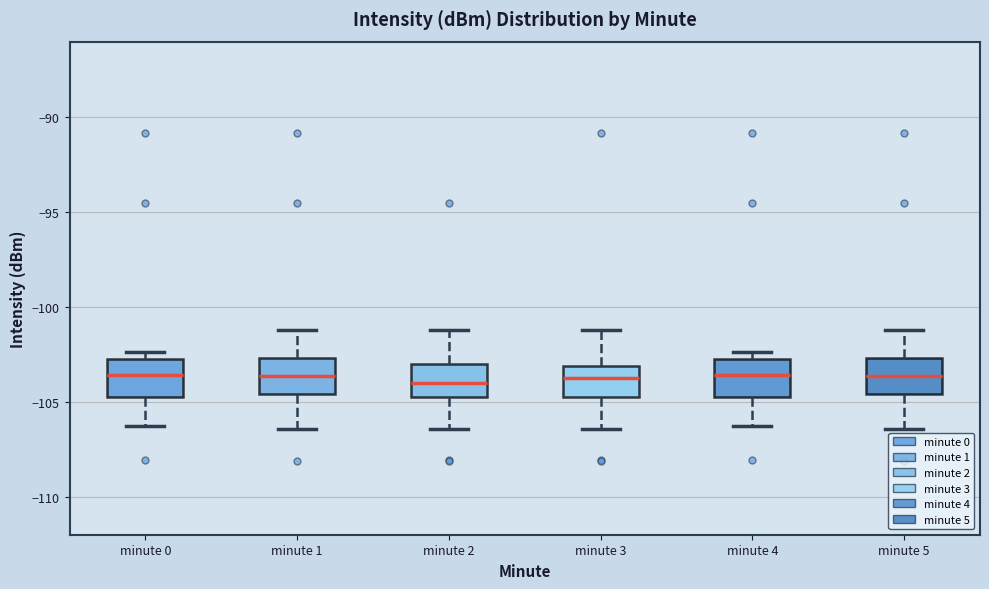

Reading left to right, read every box against the y-axis: the position of its median line, the range the box covers, and the ends of its whiskers. The values are not printed on the chart, so give them approximately, as read against the axis.

minute 0: median -103.5, box -104.5 to -102.5, whiskers -106.5 to -102.5 (just above the box's upper edge)
minute 1: median -103.5, box -104.5 to -102.5, whiskers -106.5 to -101.0
minute 2: median -104.0, box -104.5 to -103.0, whiskers -106.5 to -101.0
minute 3: median -104.0, box -104.5 to -103.0, whiskers -106.5 to -101.0
minute 4: median -103.5, box -104.5 to -102.5, whiskers -106.5 to -102.5 (just above the box's upper edge)
minute 5: median -103.5, box -104.5 to -102.5, whiskers -106.5 to -101.0